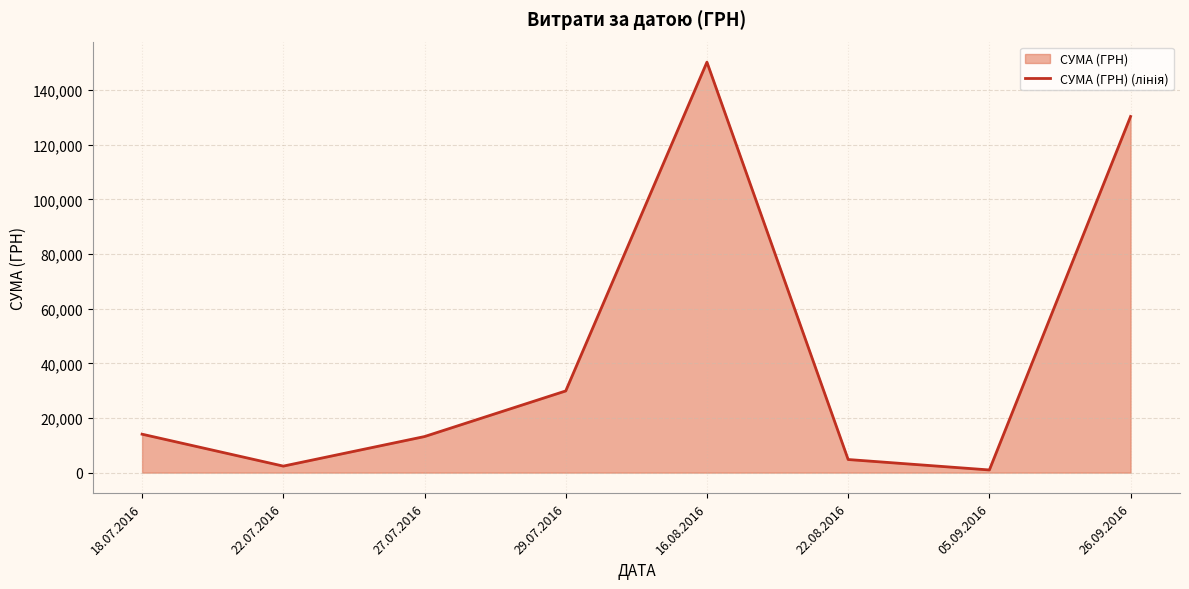

What is the smallest value displayed?

979.2